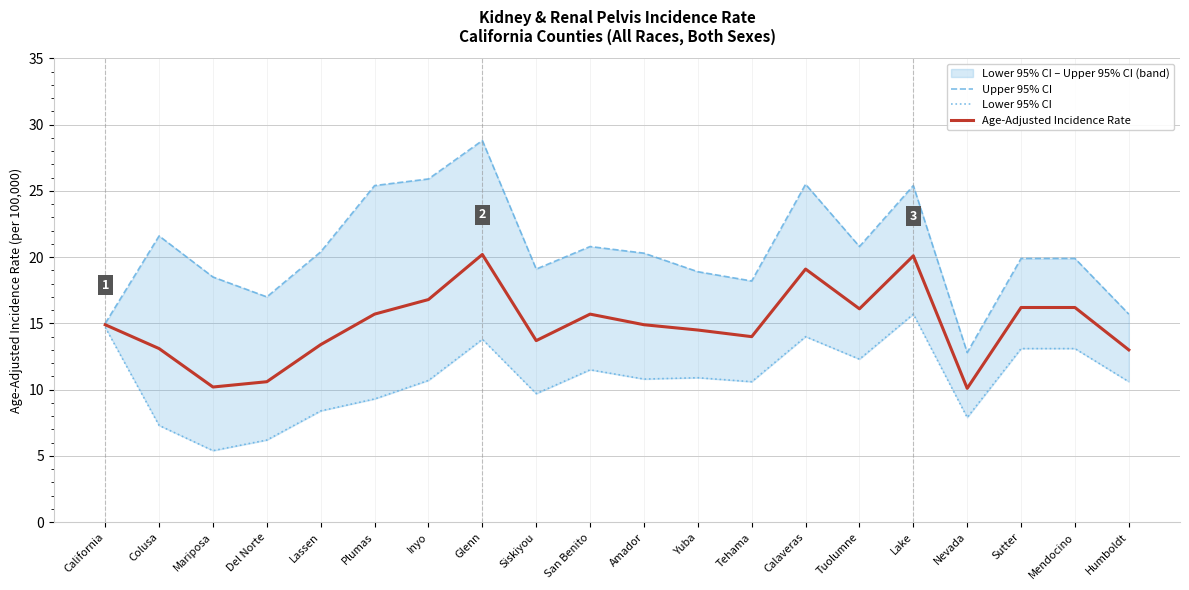

Reading left to right, what are all the values shown in this chart?

Upper 95% CI: 15.0	21.6	18.5	17.0	20.4	25.4	25.9	28.8	19.1	20.8	20.3	18.9	18.2	25.5	20.8	25.4	12.8	19.9	19.9	15.7
Lower 95% CI: 14.7	7.3	5.4	6.2	8.4	9.3	10.7	13.8	9.7	11.5	10.8	10.9	10.6	14.0	12.3	15.7	7.9	13.1	13.1	10.6
Age-Adjusted Incidence Rate: 14.9	13.1	10.2	10.6	13.4	15.7	16.8	20.2	13.7	15.7	14.9	14.5	14.0	19.1	16.1	20.1	10.1	16.2	16.2	13.0